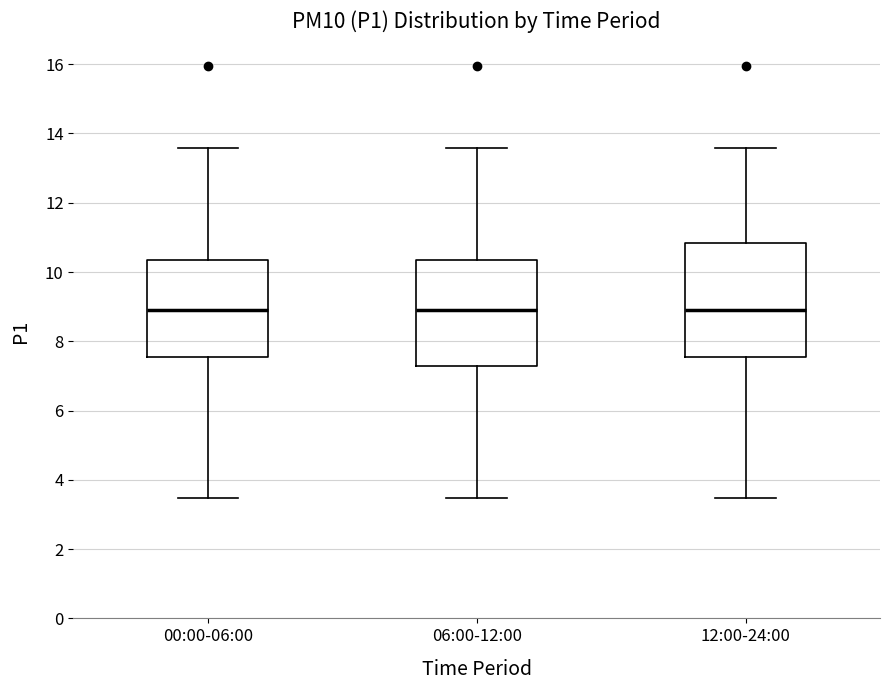

Reading left to right, transcribe this box plot: for each box, give where its median line is, the range the box spans, and where its two whiskers end, as read against the y-axis. The values are not printed on the chart, so give them approximately, as read against the axis.

00:00-06:00: median 9.0, box 7.6 to 10.4, whiskers 3.4 to 13.6
06:00-12:00: median 9.0, box 7.2 to 10.4, whiskers 3.4 to 13.6
12:00-24:00: median 9.0, box 7.6 to 10.8, whiskers 3.4 to 13.6